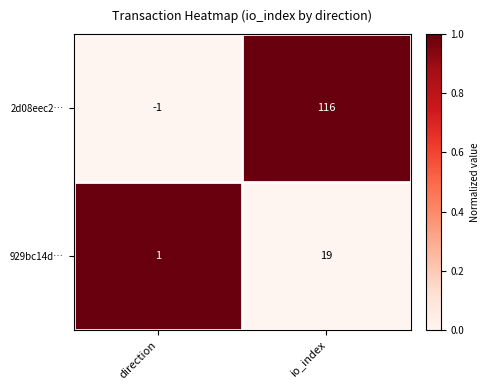

Which series changed the most between direction and io_index?

2d08eec2…